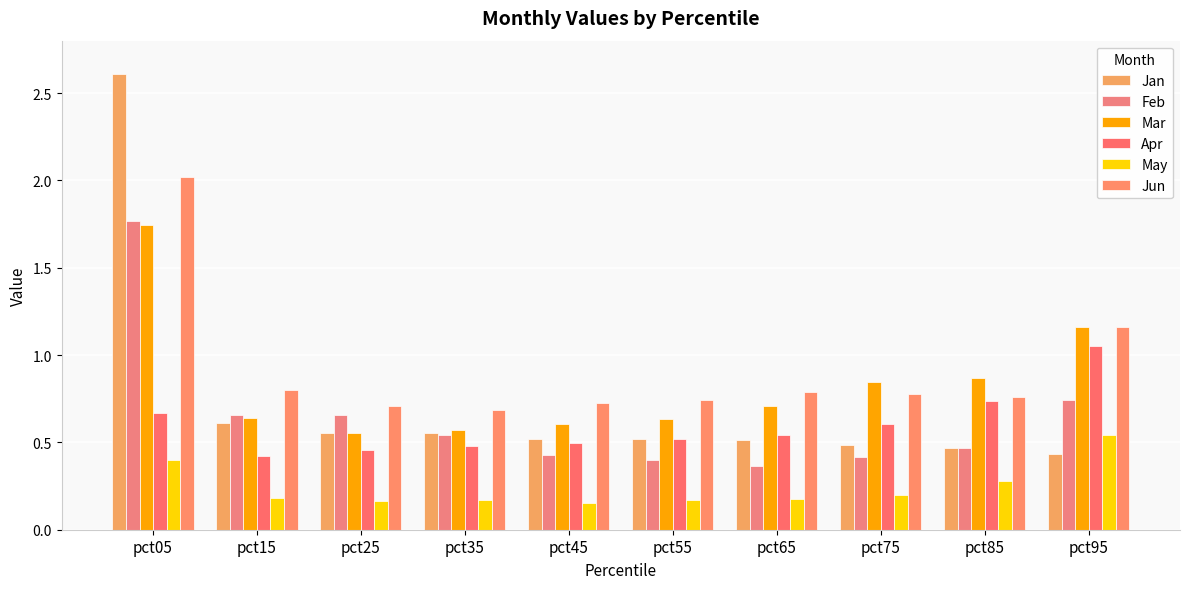

Rank the series at pct65 from lowest to highest value.

May, Feb, Jan, Apr, Mar, Jun